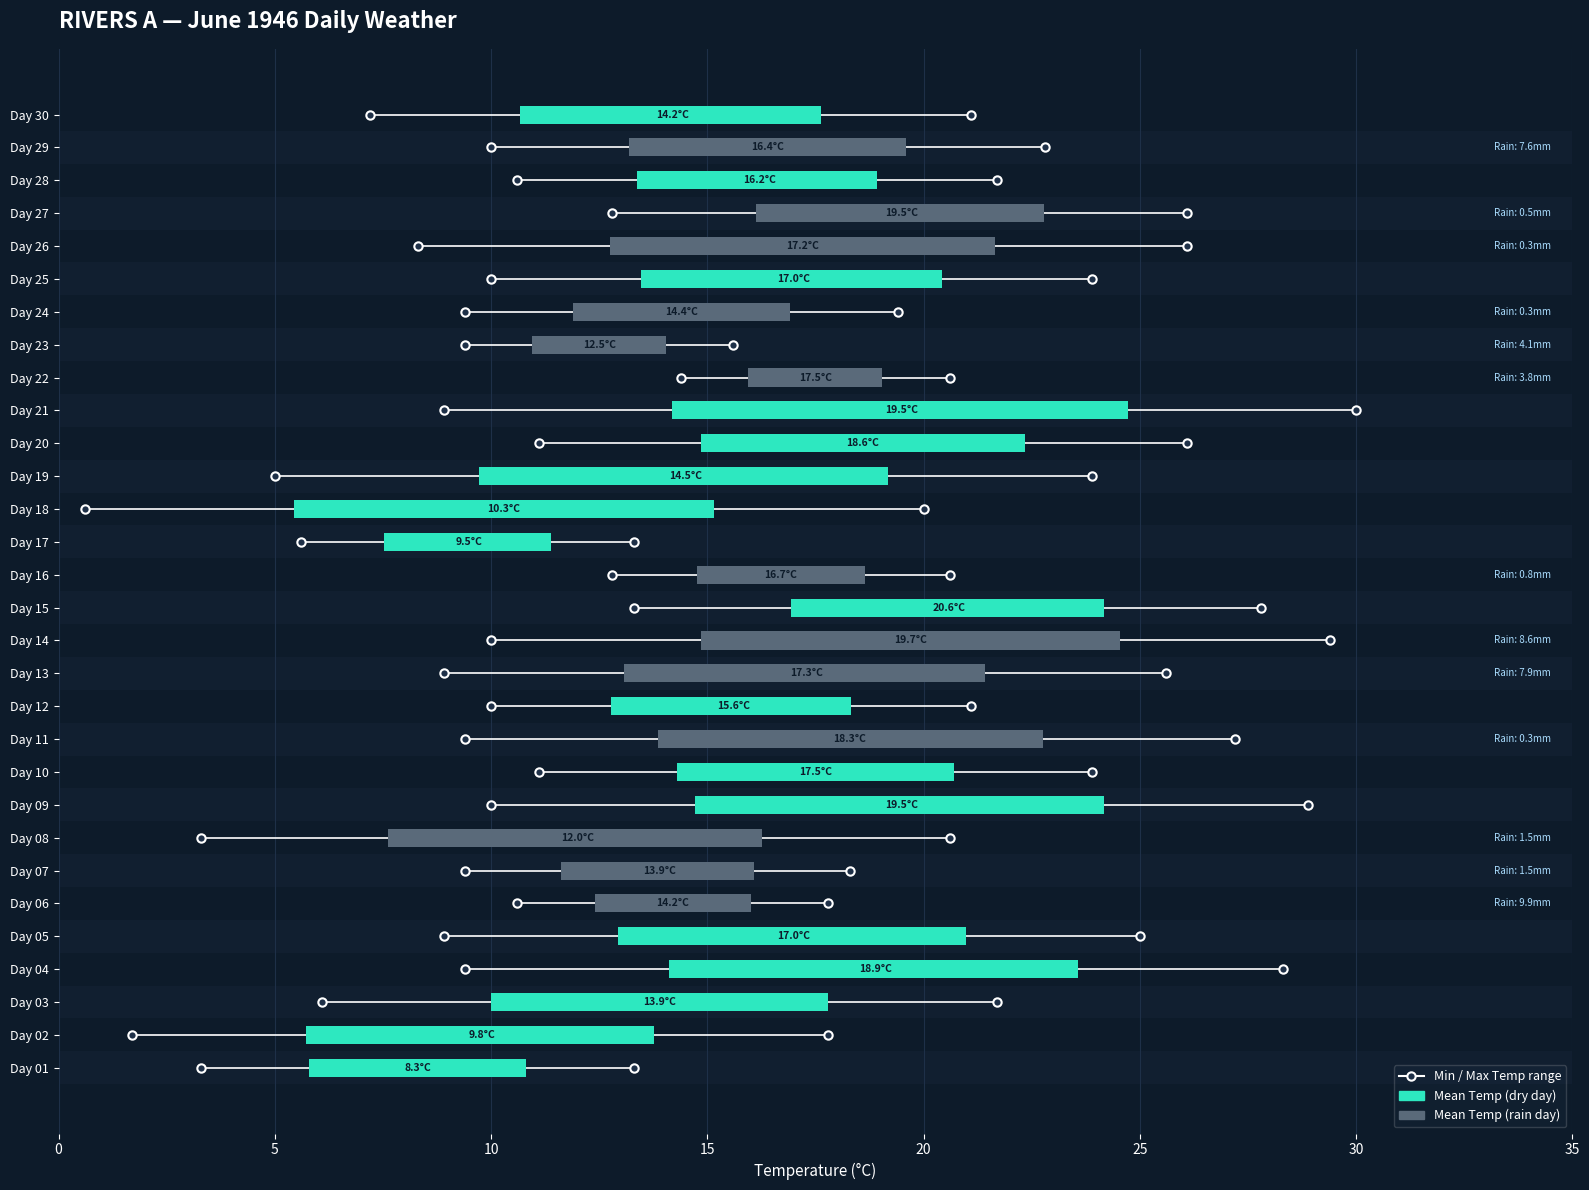

How many groups of bars are there?

30